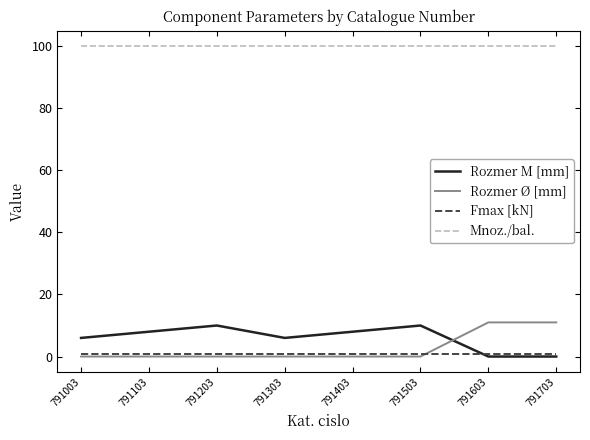

What is the sum of the Mnoz./bal. values at 791103 and 791703?

200.0